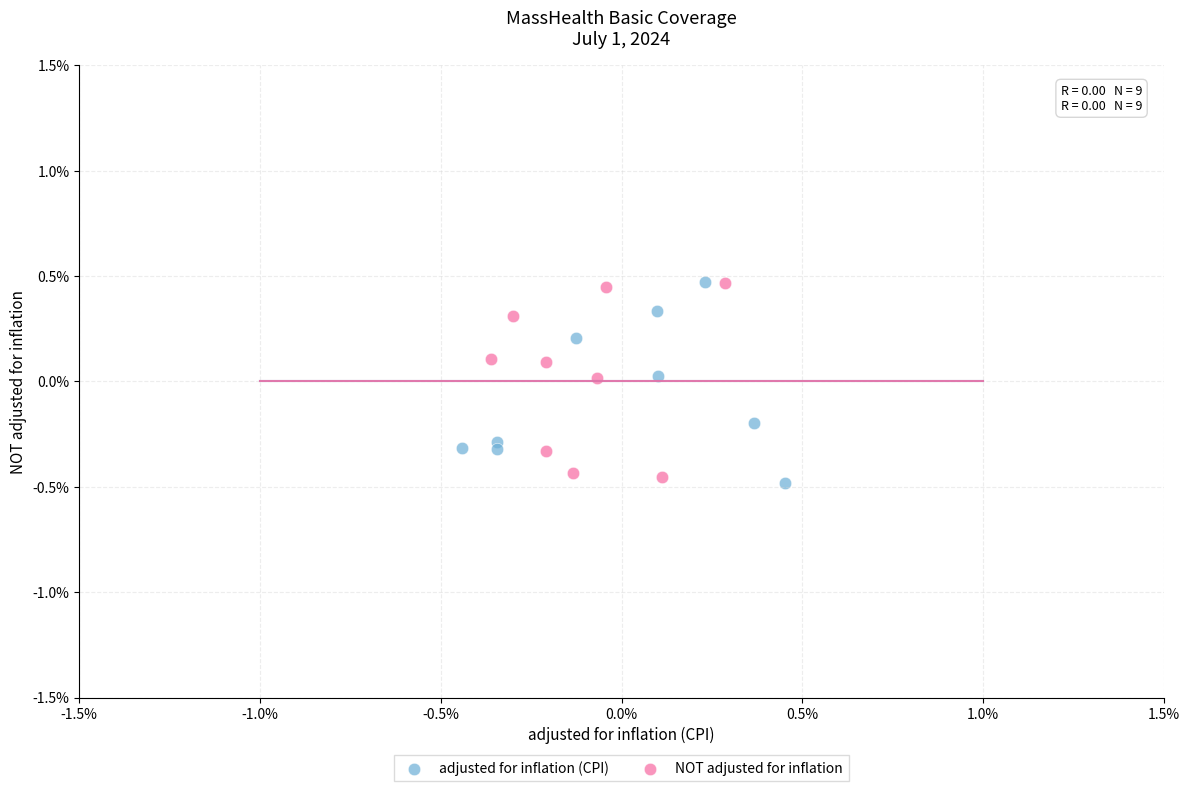

What are all the series names shown in the legend?

adjusted for inflation (CPI), NOT adjusted for inflation